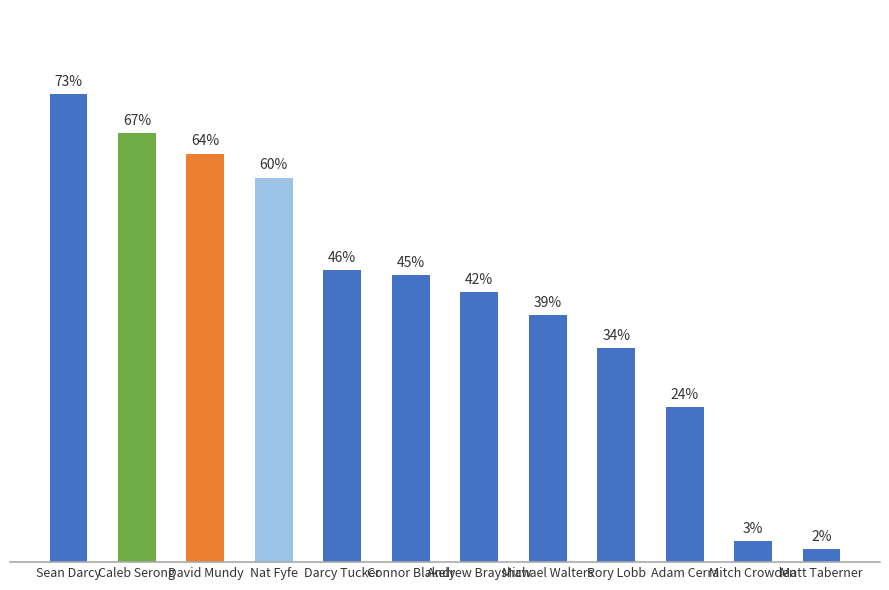

At which category does the chart reach its minimum across all series?

Matt Taberner